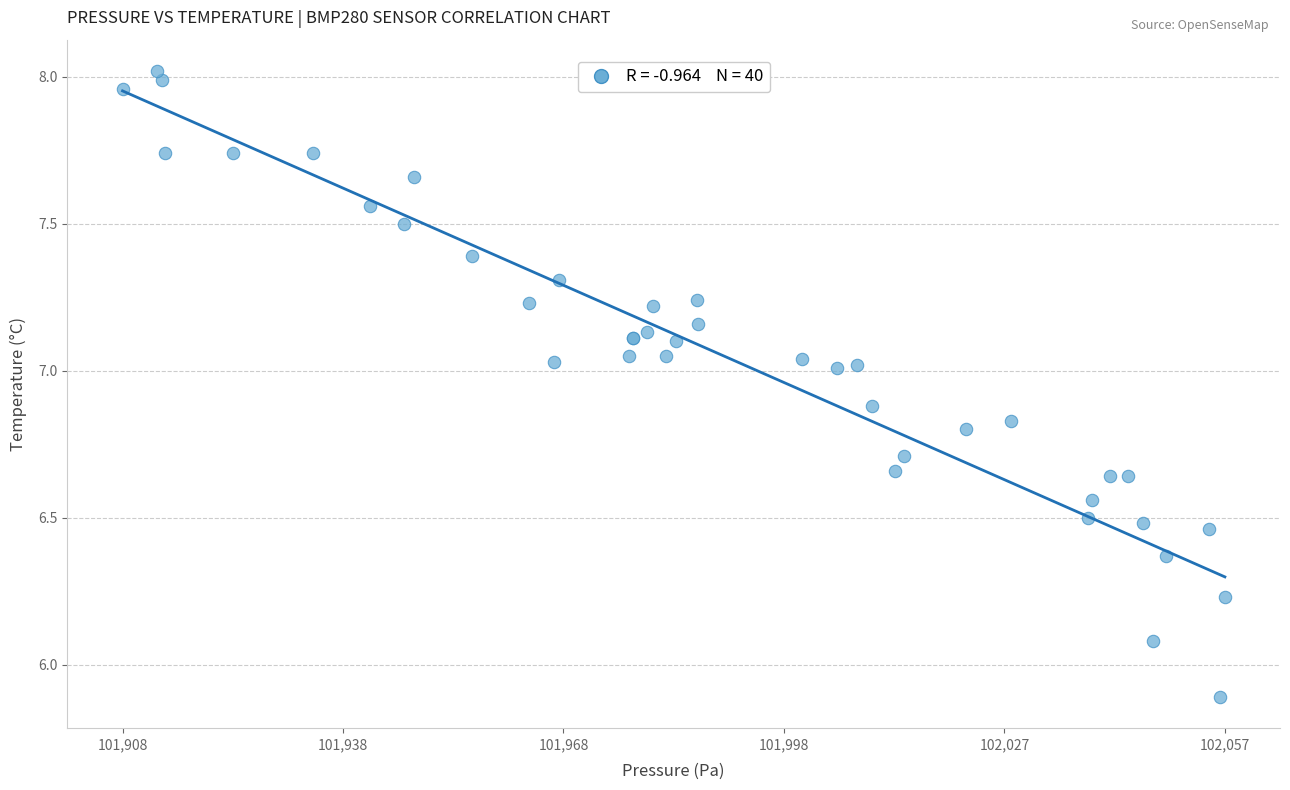

What Y value in the scatter plot is closest to 6?

6.1